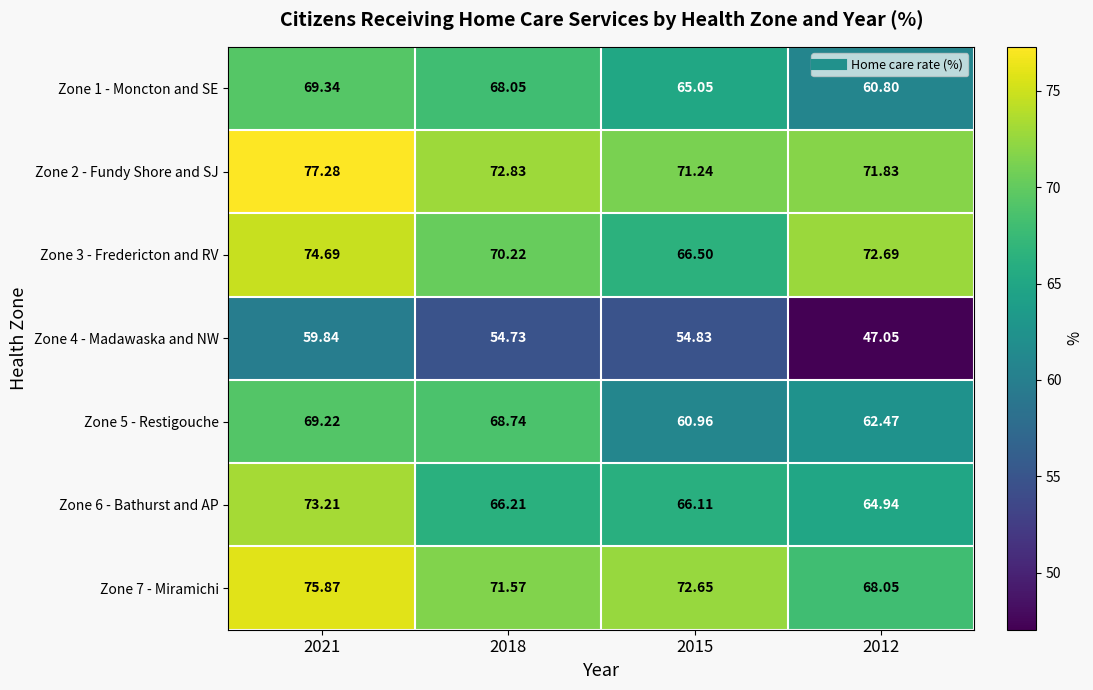

Is the value of Zone 7 - Miramichi at 2021 greater than the value of Zone 4 - Madawaska and NW at 2021?

Yes